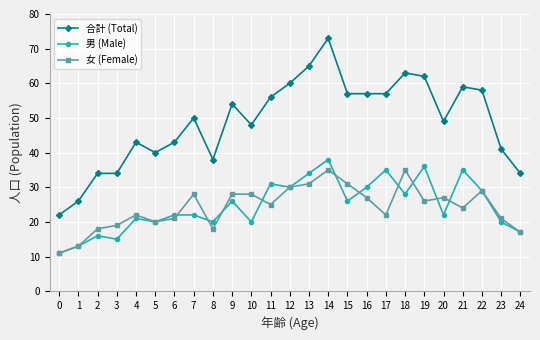

The 男 (Male) series shows 11 at 15. True or false?

False